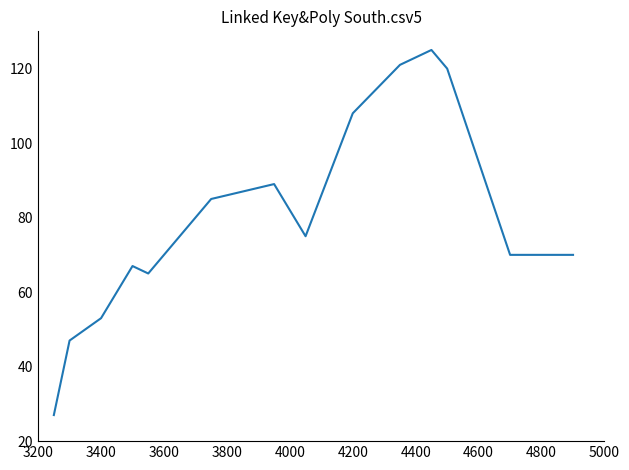

What is the difference between the maximum and minimum values?

98